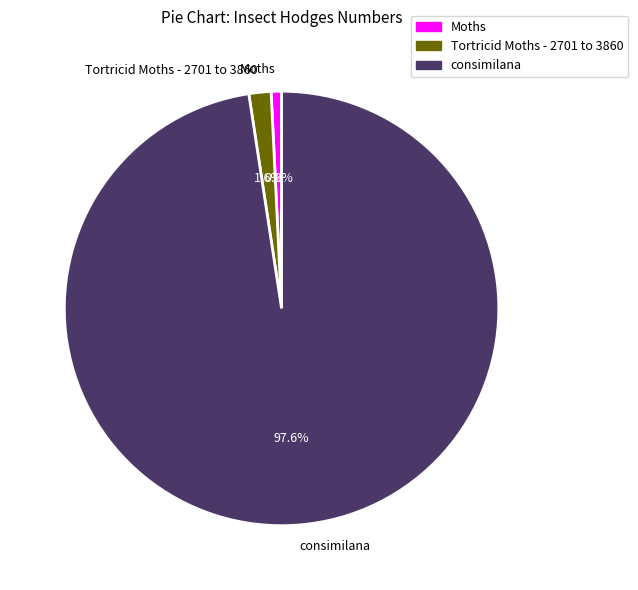

Count the number of slices in the pie.

3